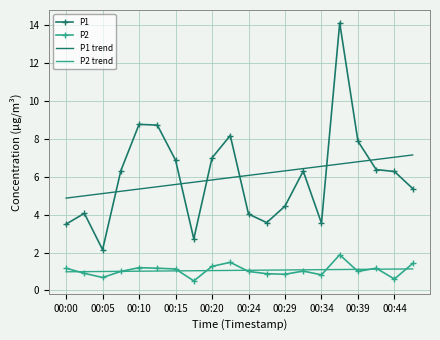

What is the sum of all P1 trend values?

120.3